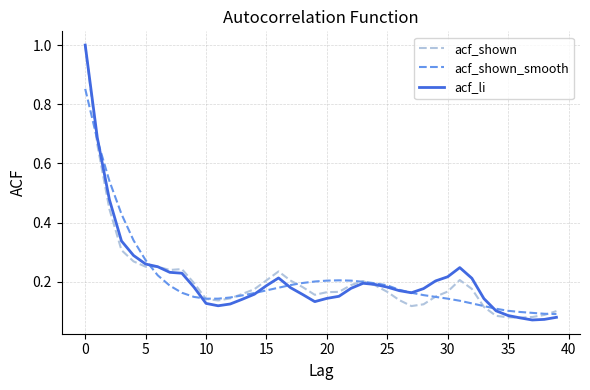

What is the maximum value shown in the chart?

1.0